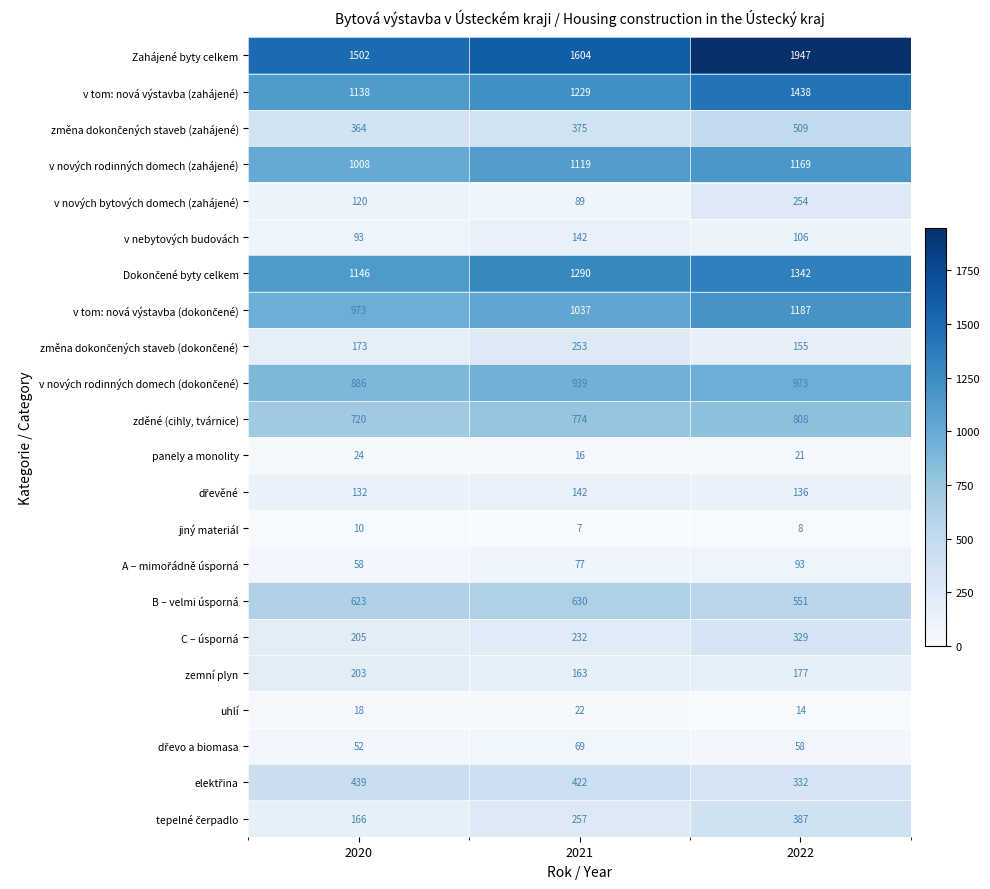

How many jiný materiál values are between 7 and 10?

3